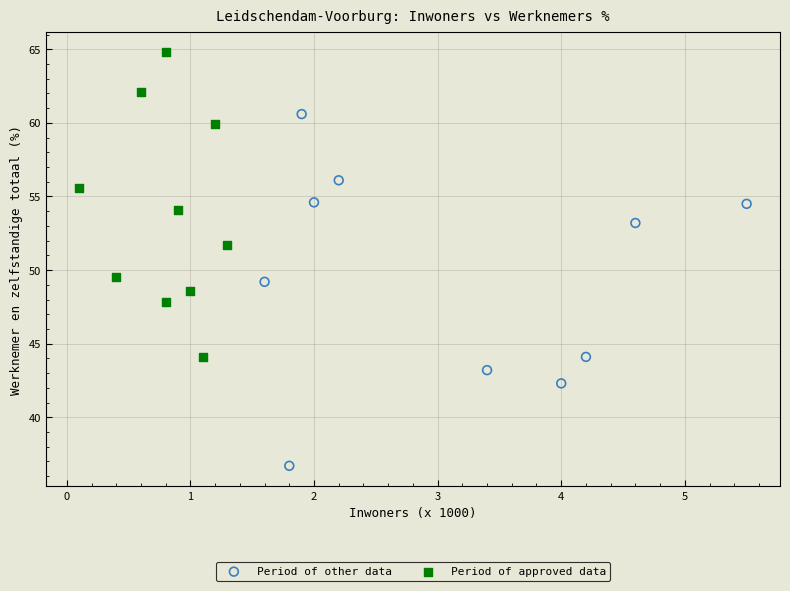

Which series contains the highest Y value?

Period of approved data